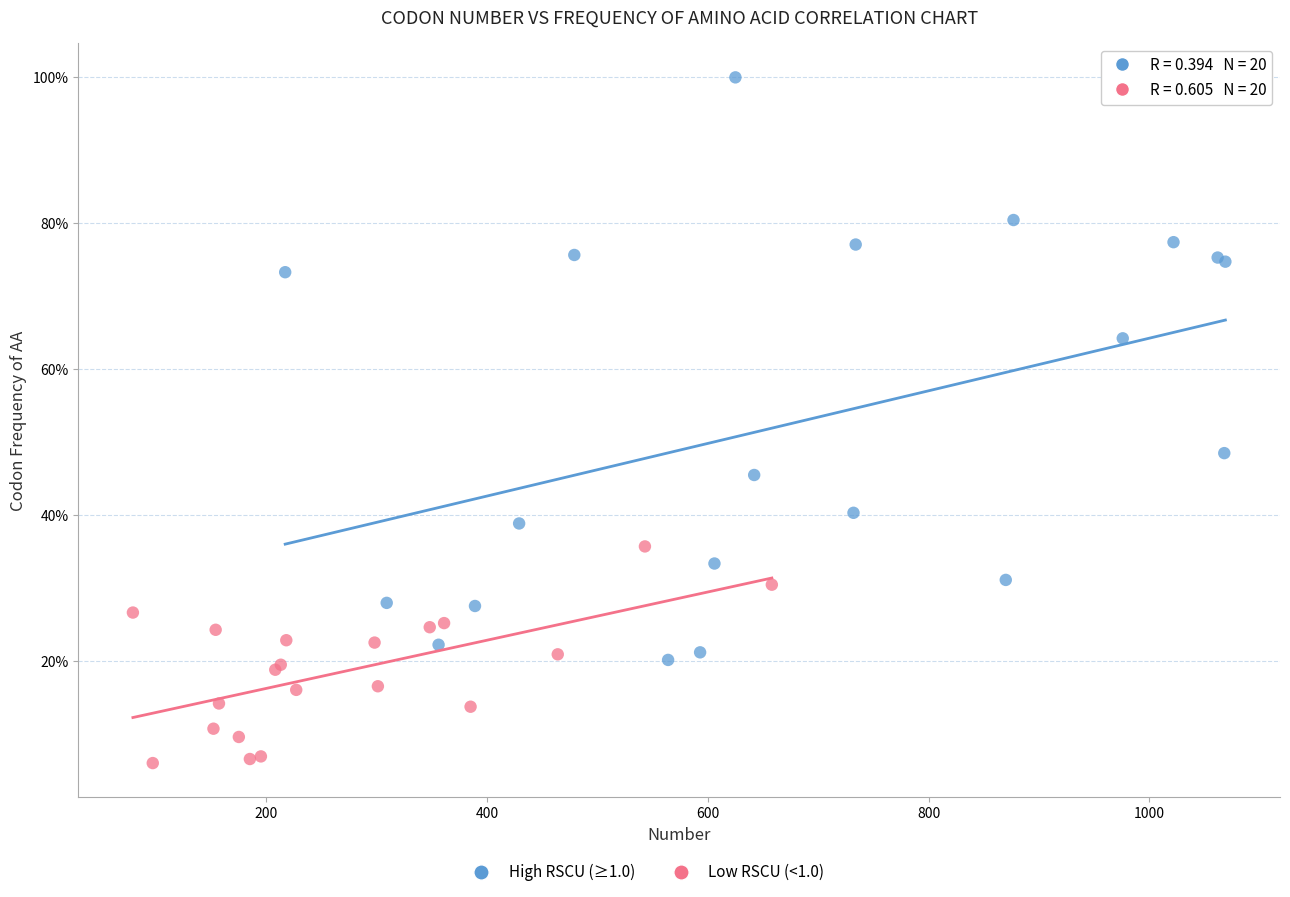

Which series reaches the maximum Y coordinate?

High RSCU (≥1.0)